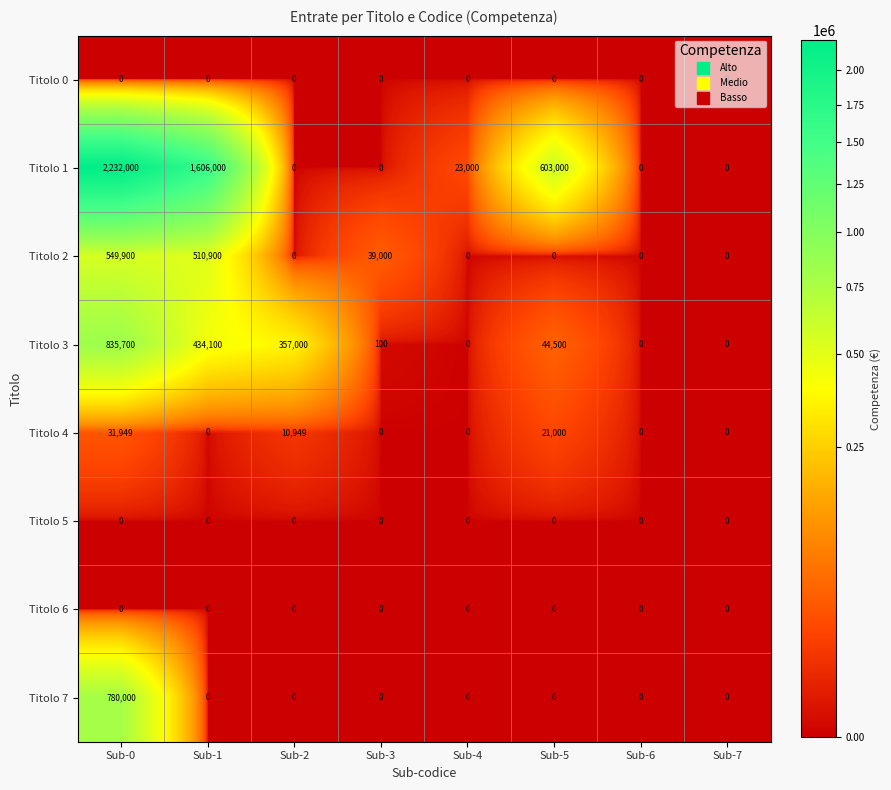

At which label does Titolo 7 reach its peak?

Sub-0